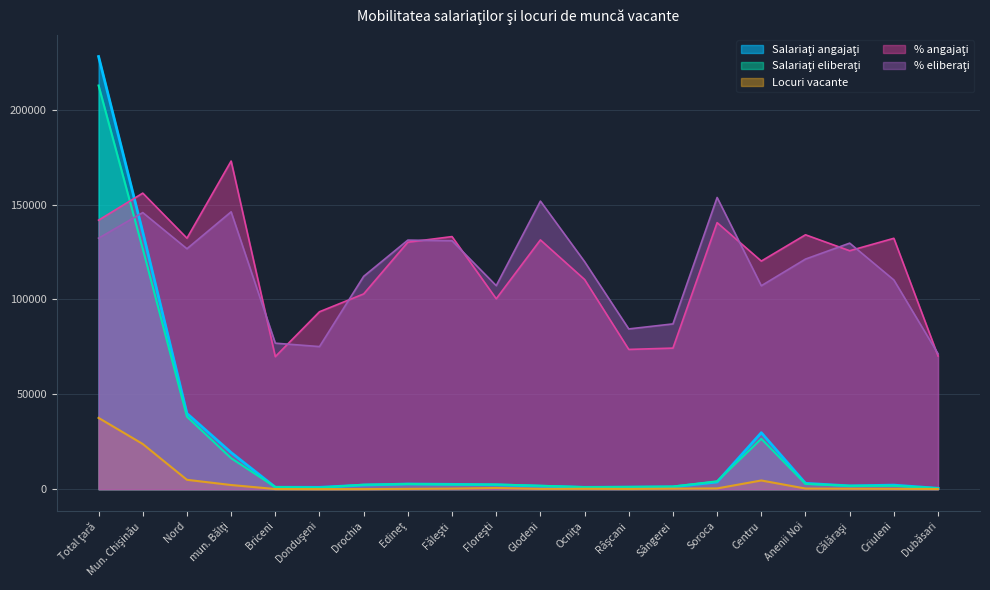

The Locuri vacante series shows 208.7 at Râşcani. True or false?

False